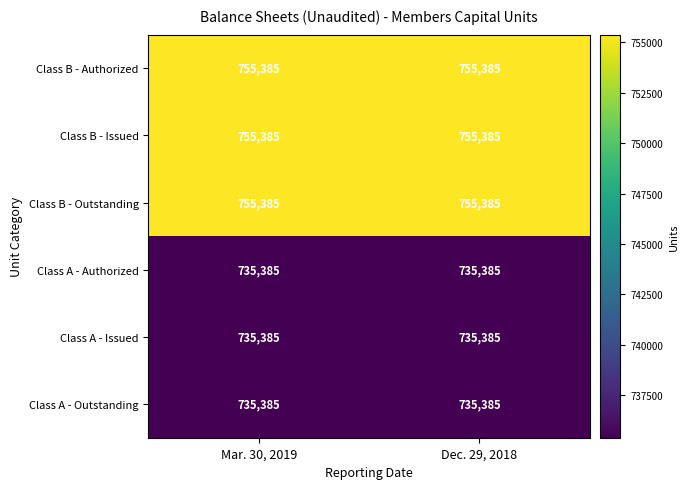

Is it true that Class B - Authorized equals 755385 at Dec. 29, 2018?

True